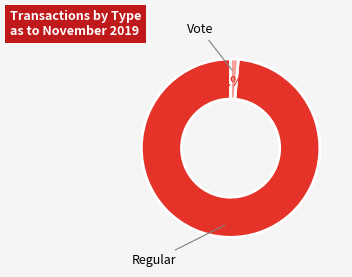

Does any single category account for the majority?

Yes